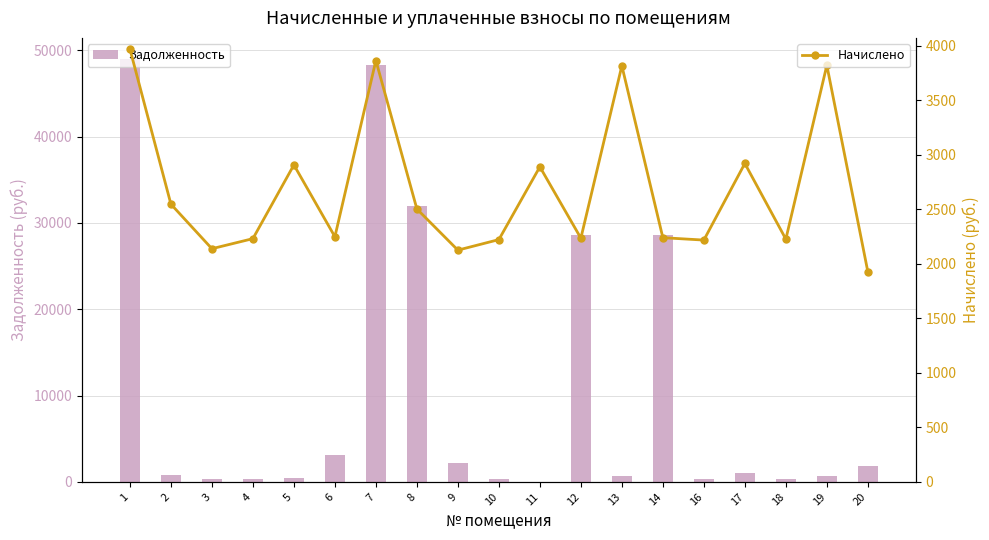

The Задолженность series shows 2144.7 at 9. True or false?

True